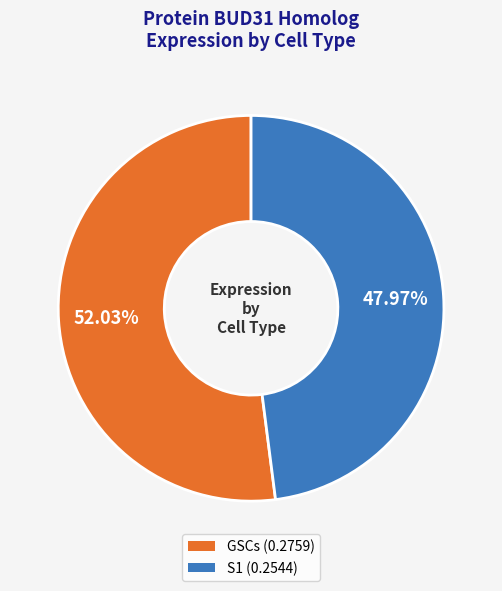

What percentage is NOT represented by GSCs?

48.0%